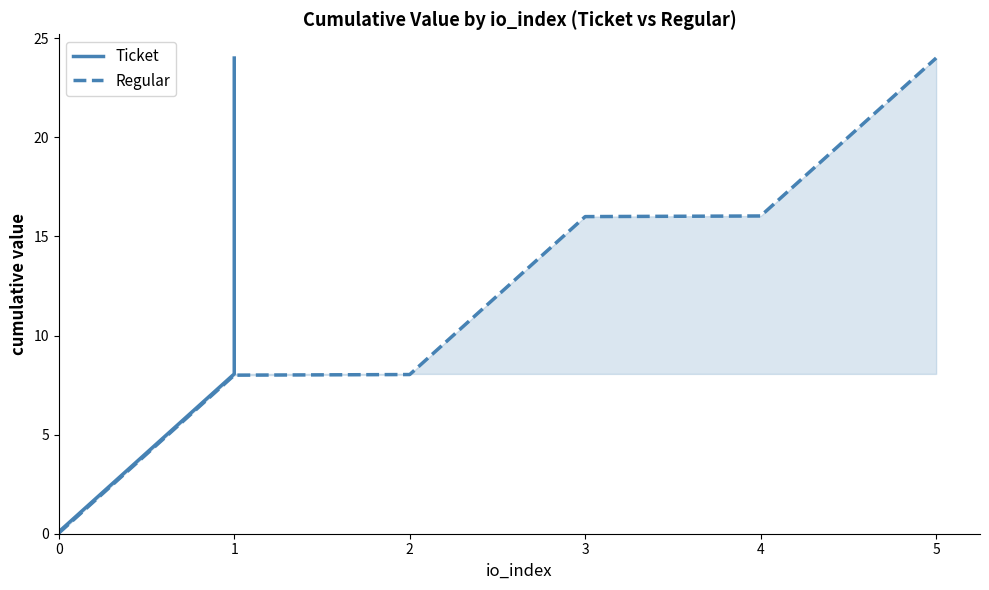

The Regular series shows 1.8 at 1. True or false?

False